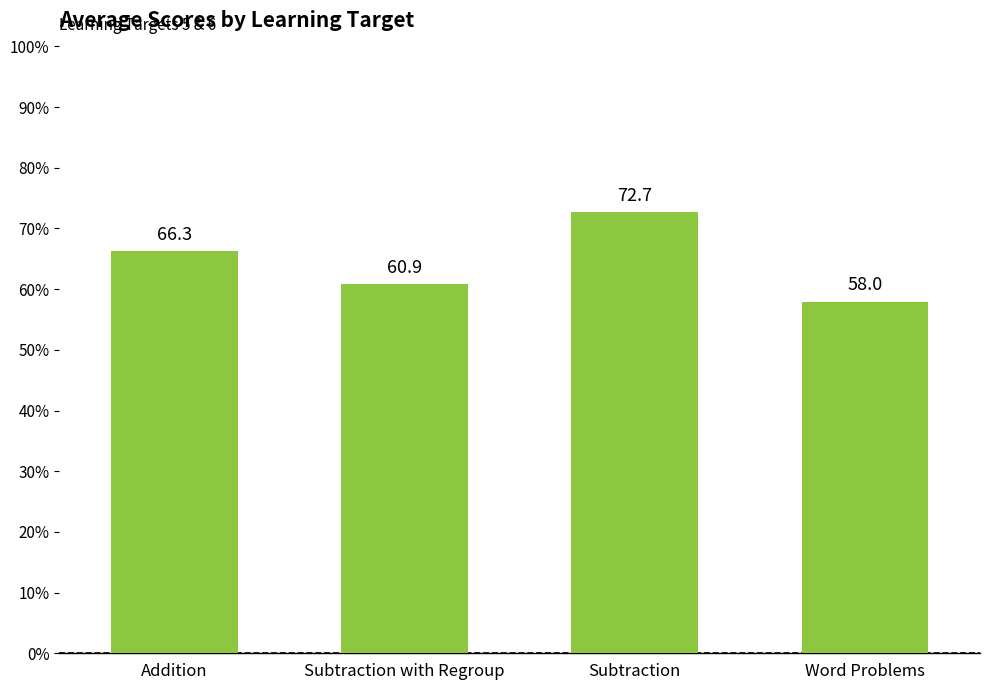

List the labels in order of value, smallest first.

Word Problems, Subtraction with Regroup, Addition, Subtraction